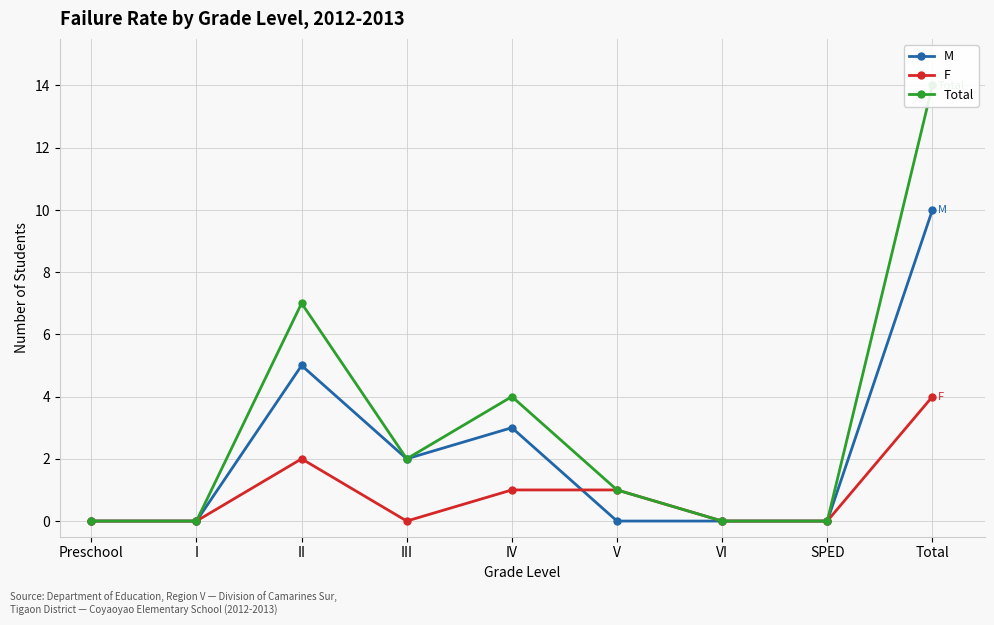

At how many categories does at least one series exceed 11?

1